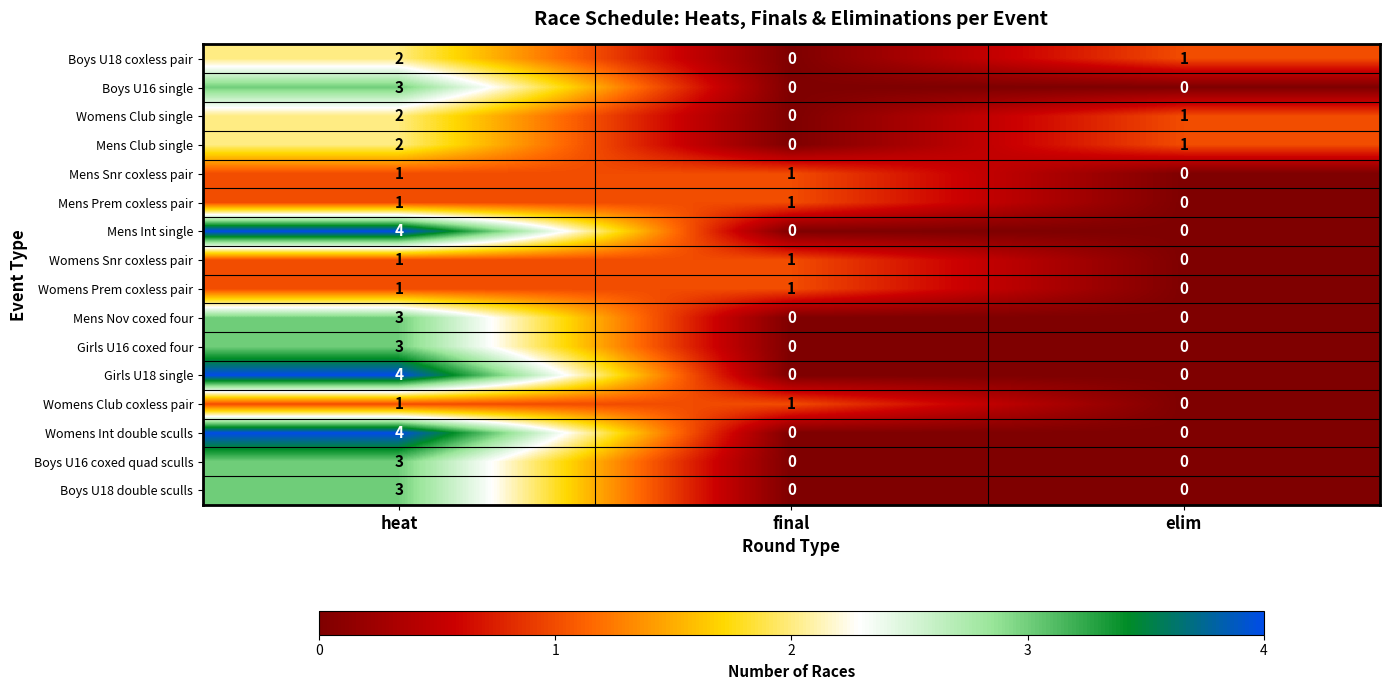

The Boys U16 coxed quad sculls series shows 0 at elim. True or false?

True